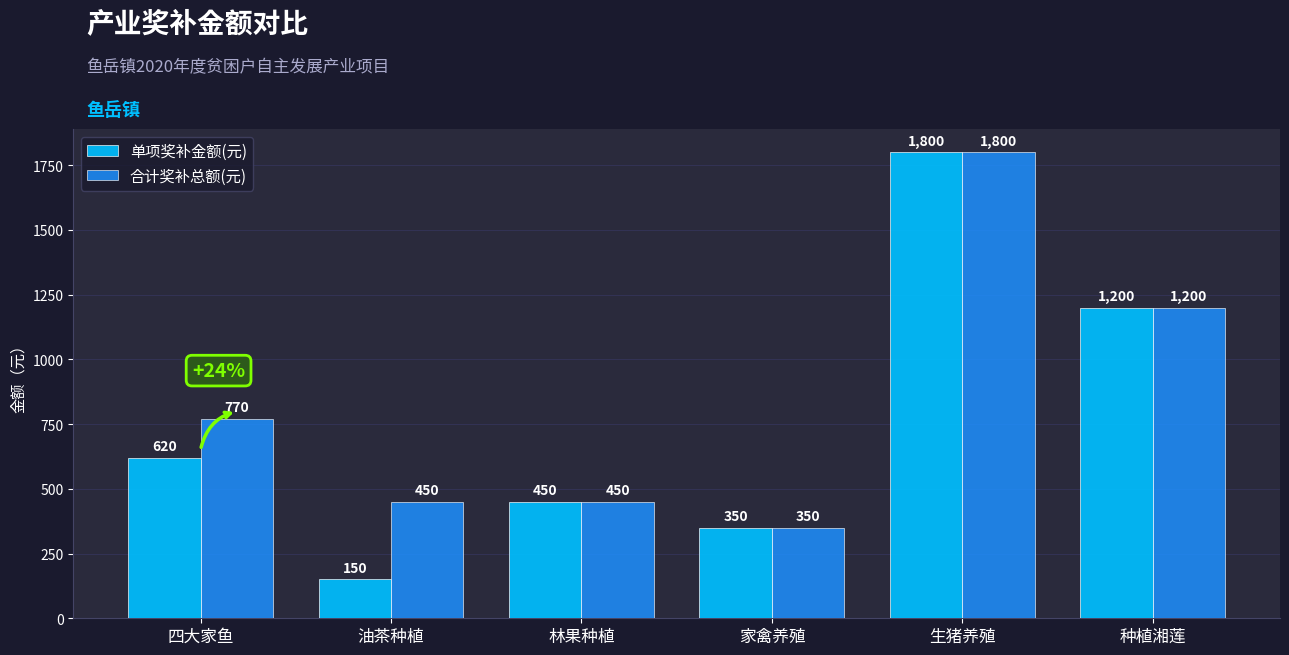

What are all the series names shown in the legend?

单项奖补金额(元), 合计奖补总额(元)